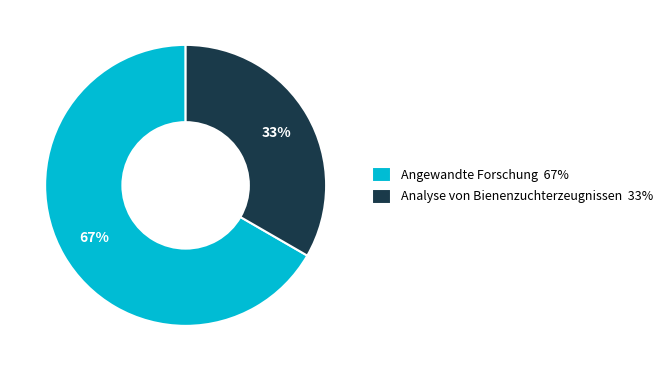

What percentage is the Analyse von Bienenzuchterzeugnissen slice, to the nearest percent?

33%